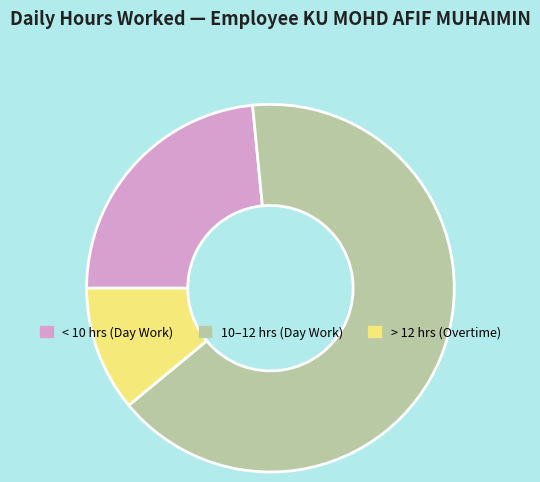

Is there any slice that represents more than half of the pie?

Yes